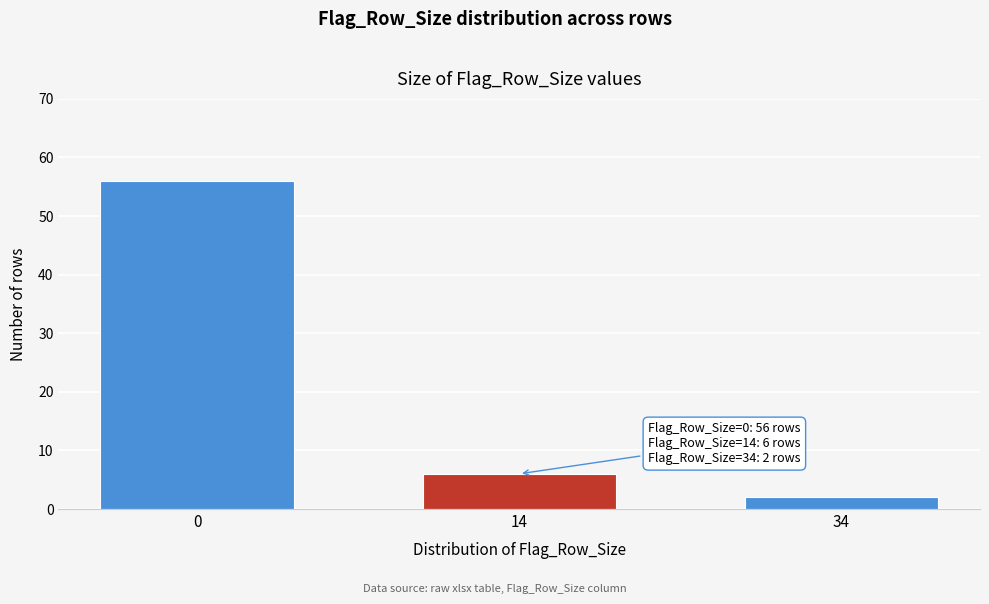

Reading left to right, transcribe all the data shown in this chart.

0=56	14=6	34=2